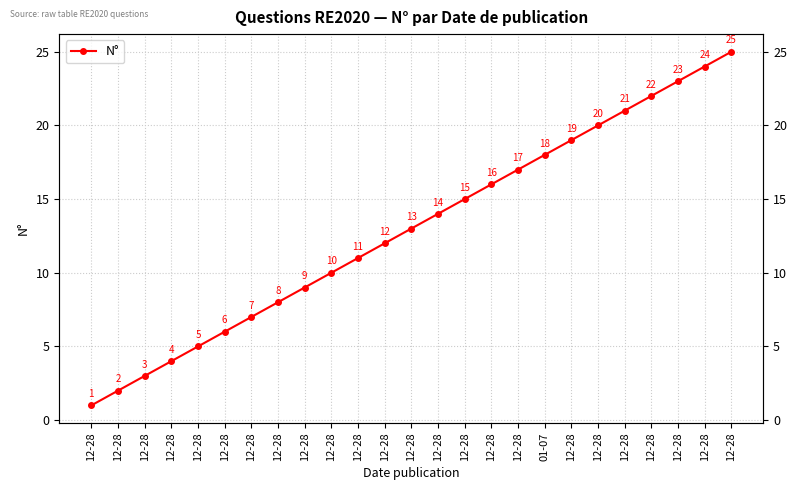

What is the ratio of the value at 12-28 to the value at 12-28?

20.0